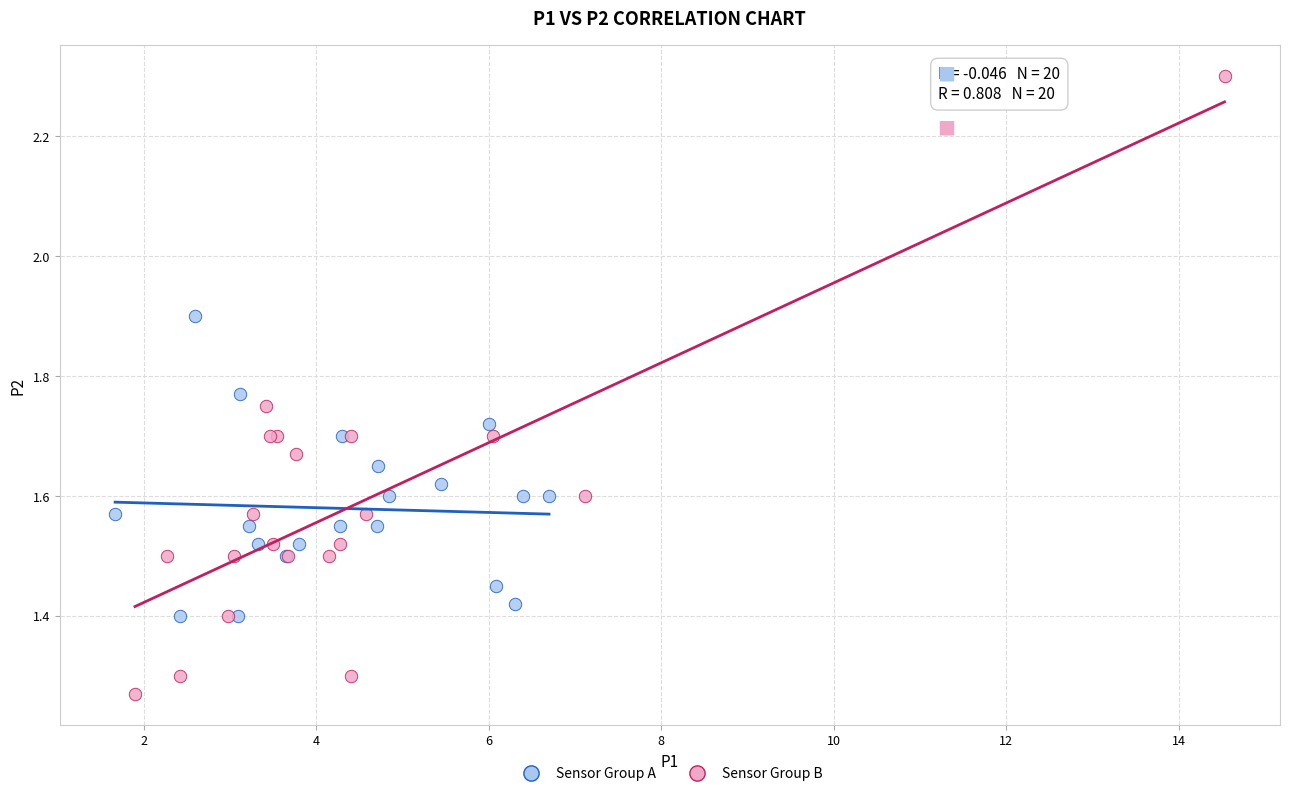

Which series has the largest Y range (max minus min)?

Sensor Group B